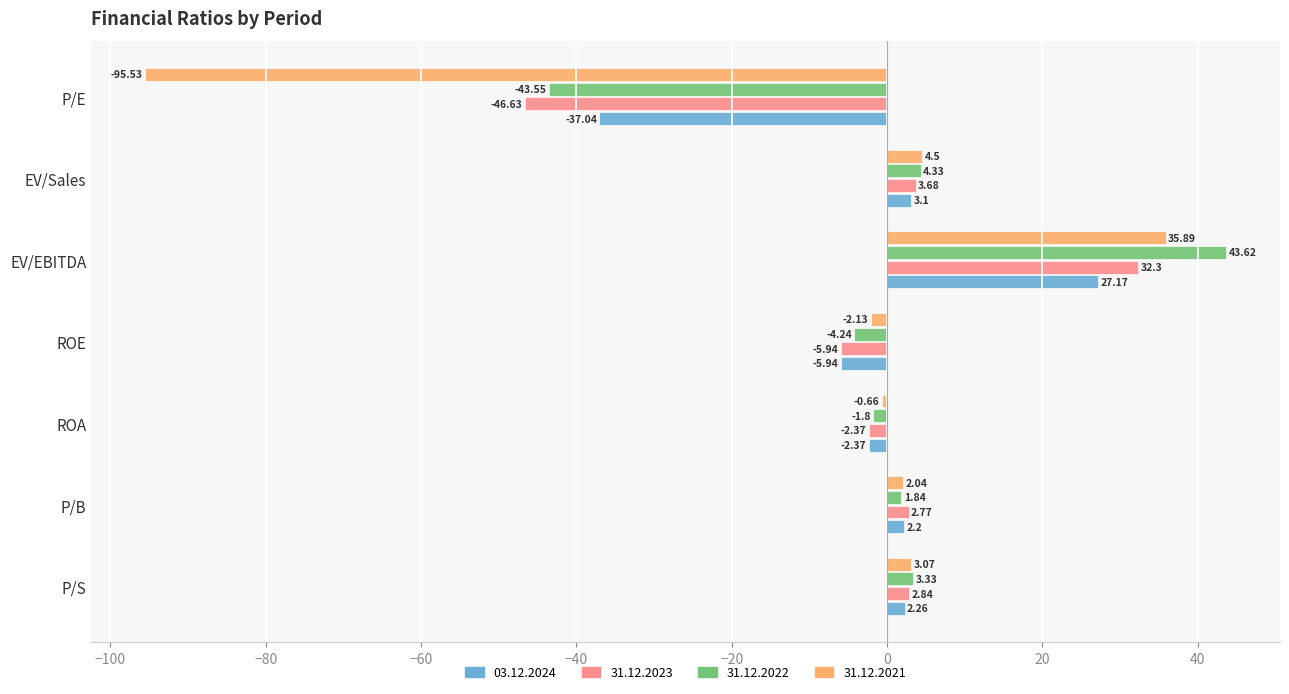

What is the total value across all series at P/S?

11.5